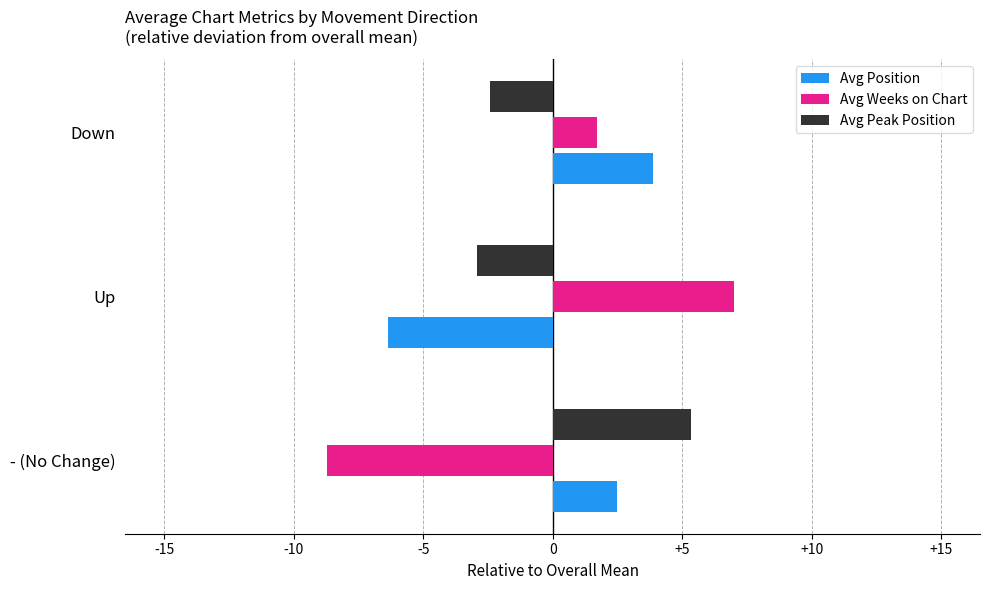

What is the approximate value of Avg Peak Position at Down?

-2.4